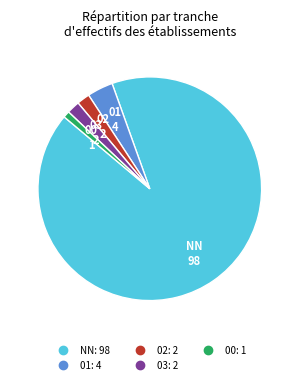

What is the majority slice?

NN